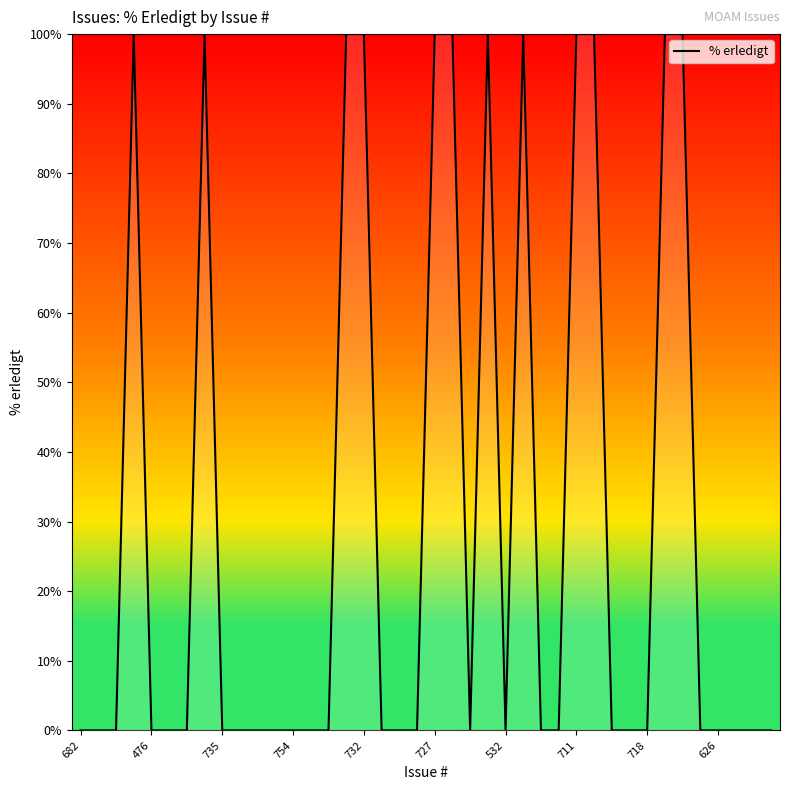

What is the difference between the maximum and minimum values?

100